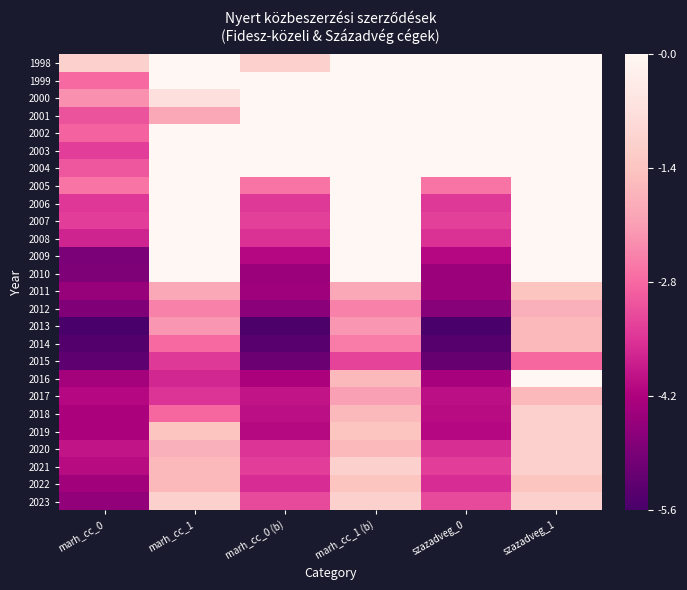

What is the spread (max minus min) of values at marh_cc_1 (b)?

3.3